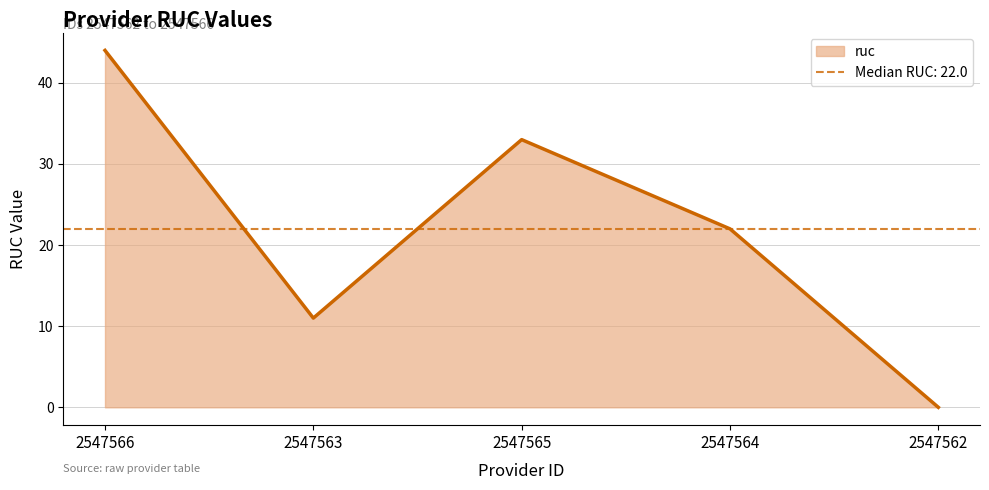

The value at 2547564 is 22. True or false?

True